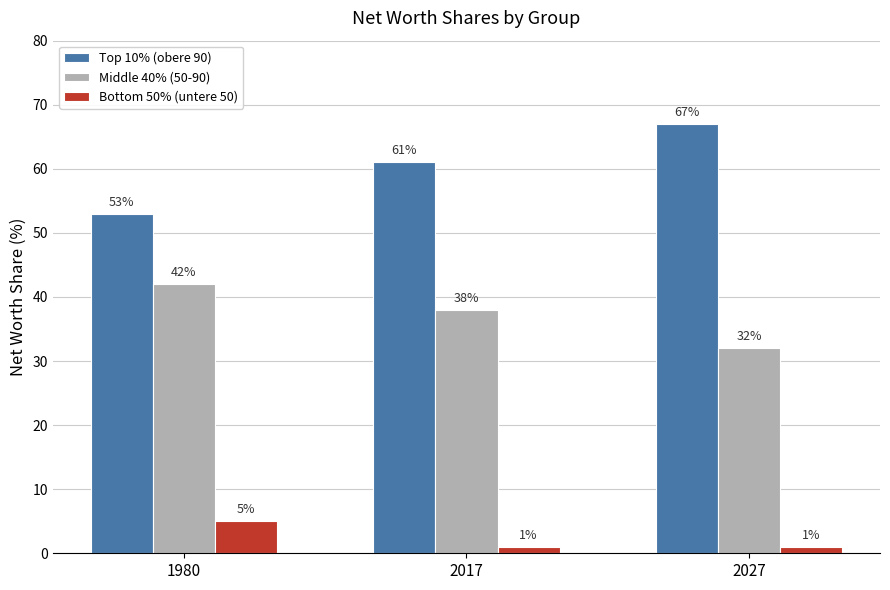

Reading left to right, what are all the values shown in this chart?

Top 10% (obere 90): 53	61	67
Middle 40% (50-90): 42	38	32
Bottom 50% (untere 50): 5	1	1